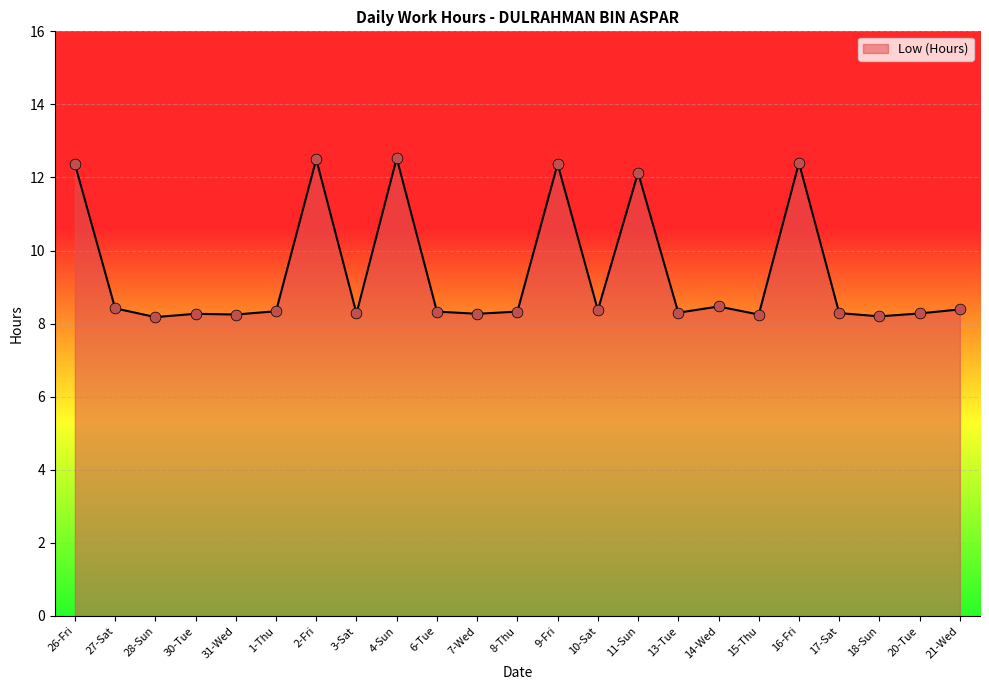

Which has a higher value, 28-Sun or 4-Sun?

4-Sun